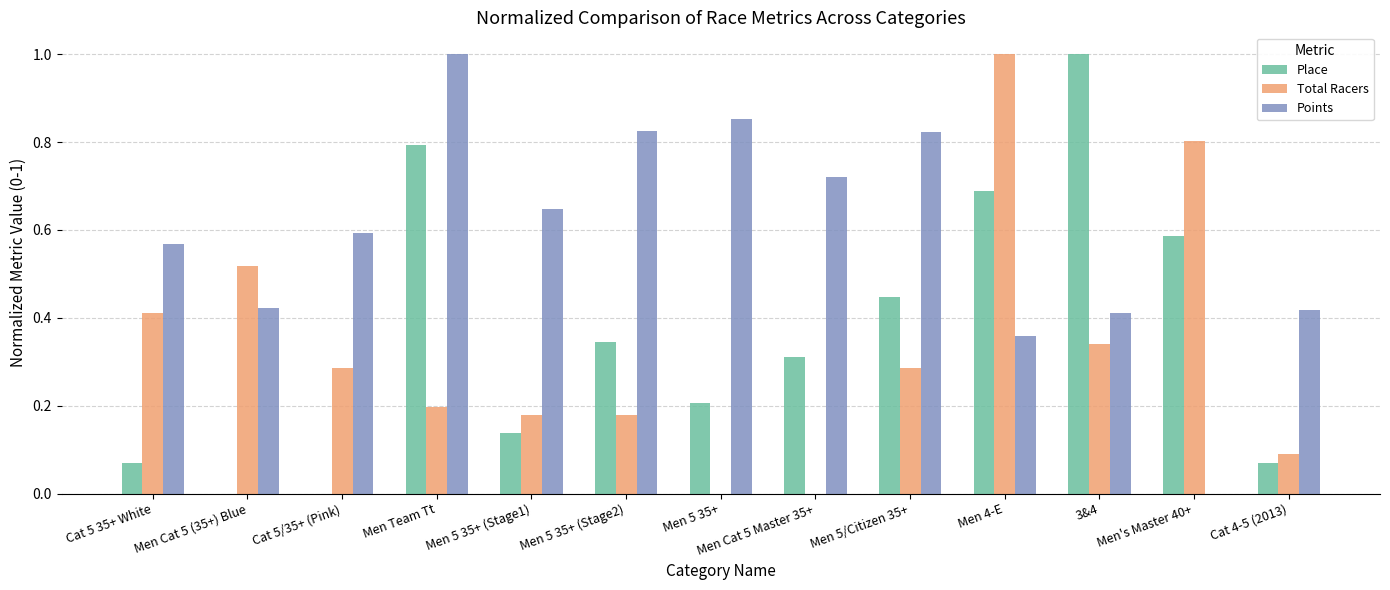

Is it true that Points equals 0.8 at Cat 5 35+ White?

False